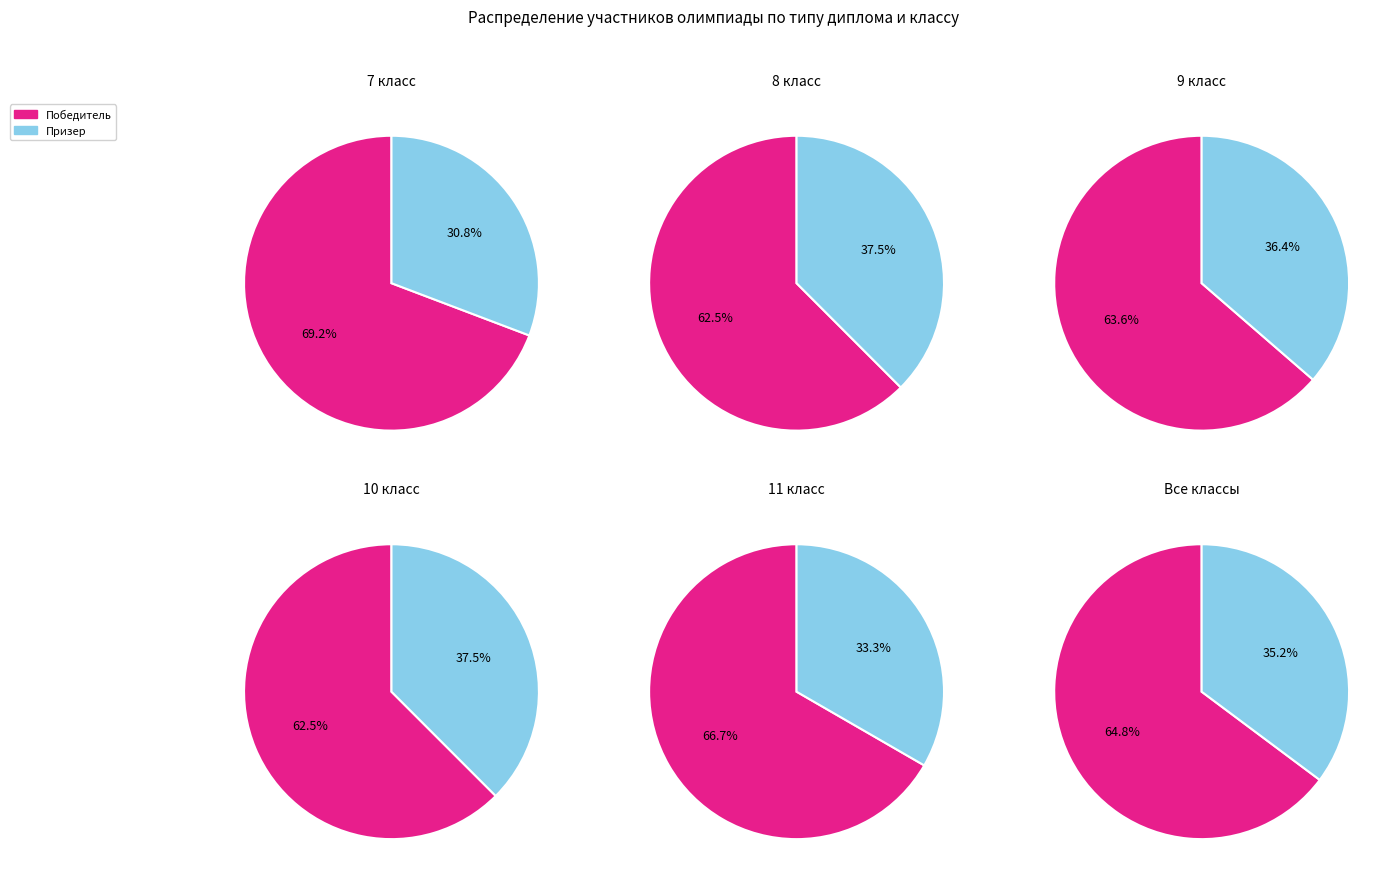

To the nearest percent, what percentage of the pie is 11 класс?

12%